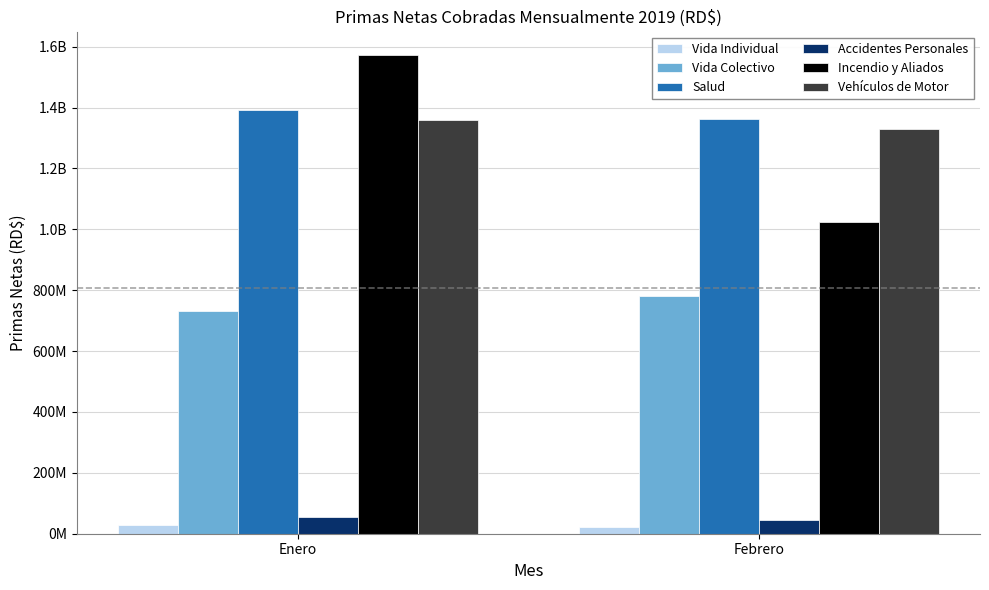

What are all the series names shown in the legend?

Vida Individual, Vida Colectivo, Salud, Accidentes Personales, Incendio y Aliados, Vehículos de Motor